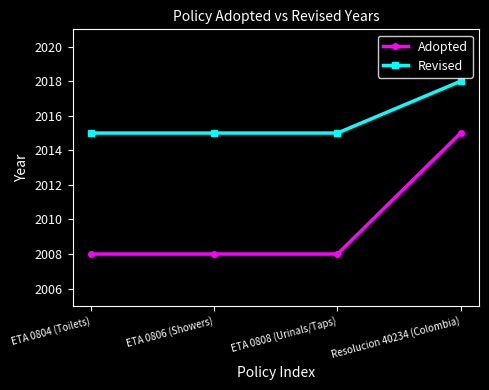

Count the Adopted values in the range 2008 to 2015.

4